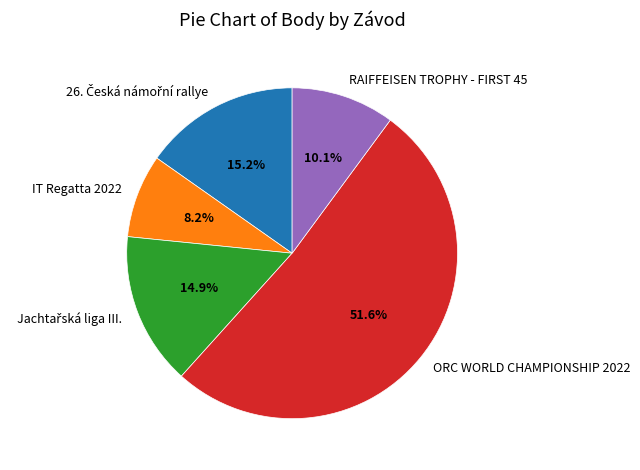

Does any single category account for the majority?

Yes